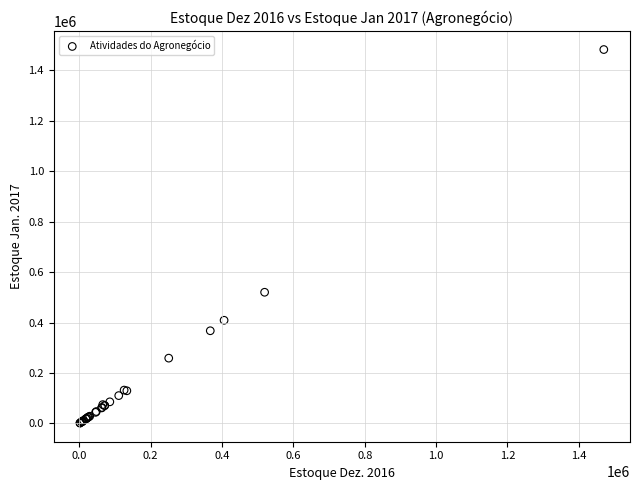

What Y value in the scatter plot is closest to 742281?

520365